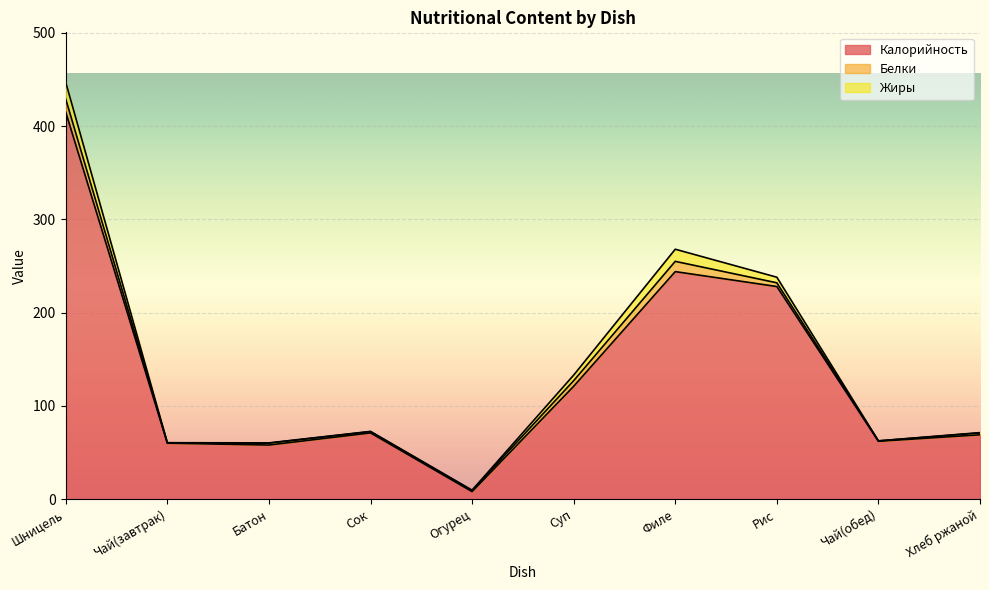

What is the spread (max minus min) of values at Чай(обед)?

61.9